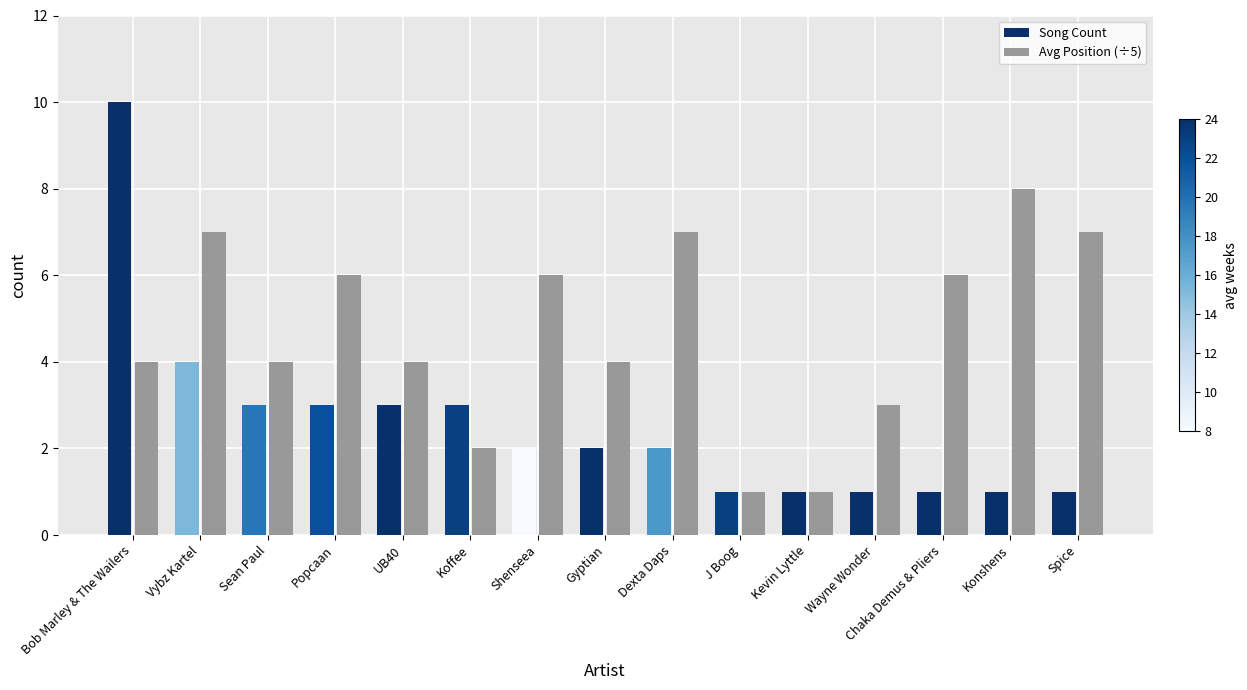

What is the sum of all Avg Position (÷5) values?

70